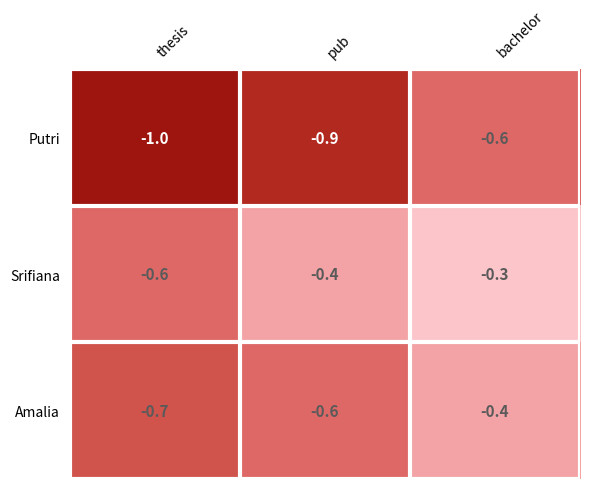

What is the difference between the maximum and minimum values in the Putri series?

0.4